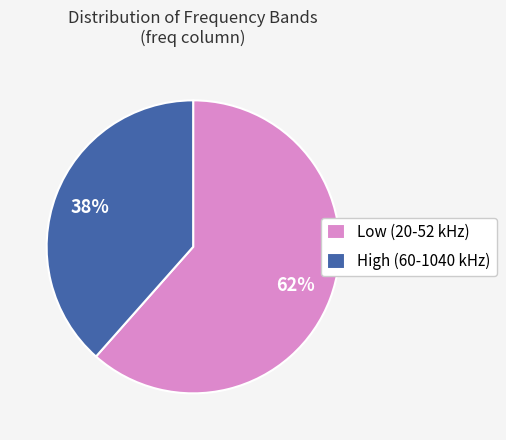

To the nearest percent, what portion does Low (20-52 kHz) represent?

62%